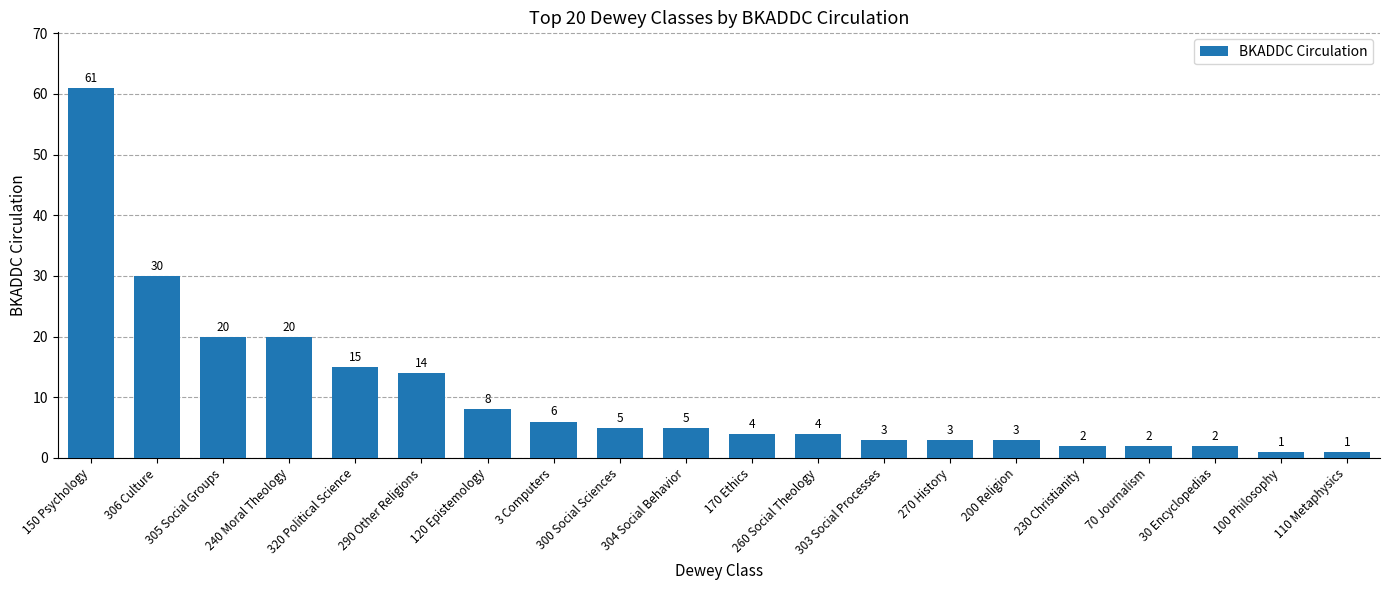

Reading right to left, transcribe all the data shown in this chart.

110 Metaphysics=1	100 Philosophy=1	30 Encyclopedias=2	70 Journalism=2	230 Christianity=2	200 Religion=3	270 History=3	303 Social Processes=3	260 Social Theology=4	170 Ethics=4	304 Social Behavior=5	300 Social Sciences=5	3 Computers=6	120 Epistemology=8	290 Other Religions=14	320 Political Science=15	240 Moral Theology=20	305 Social Groups=20	306 Culture=30	150 Psychology=61